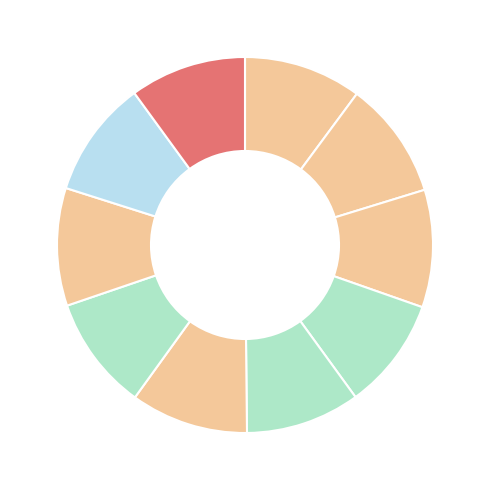

Which slice is the smallest?

3